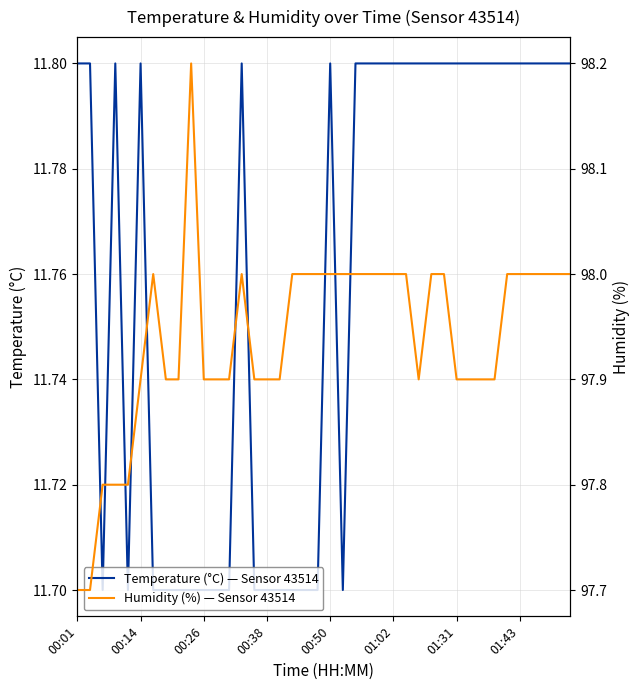

What is the maximum value shown in the chart?

98.2